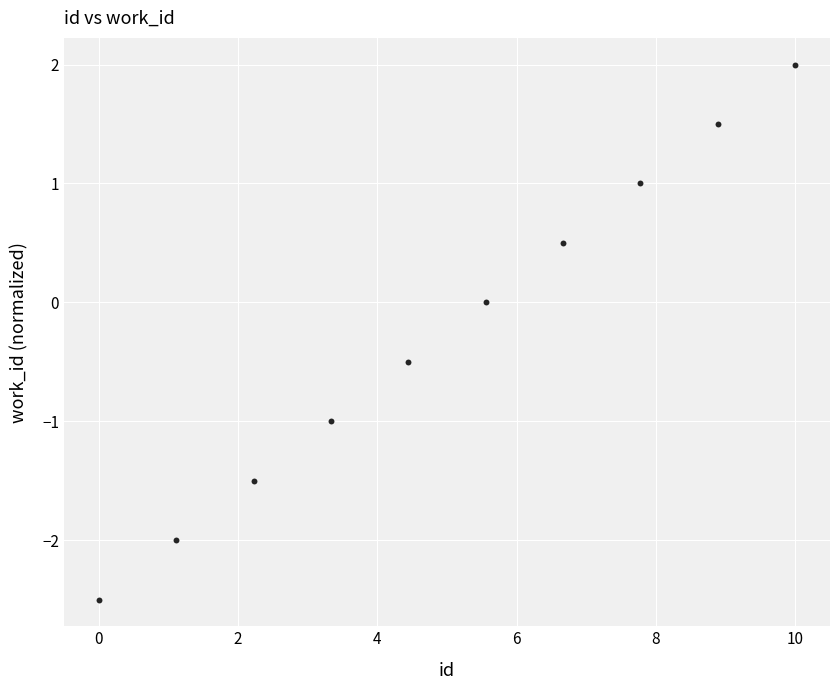

What is the average X value?

5.0